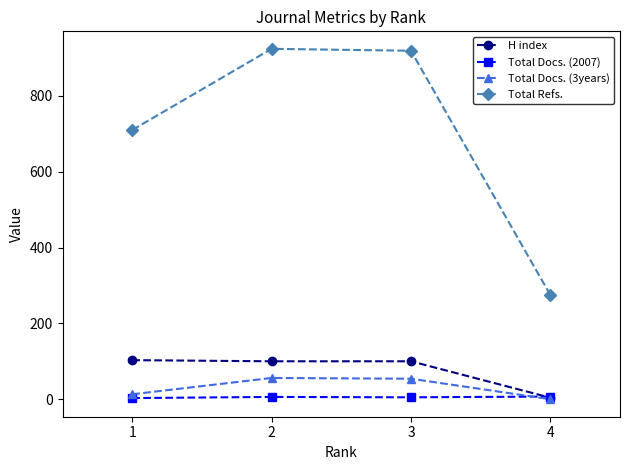

List the series in order of their peak value, highest first.

Total Refs., H index, Total Docs. (3years), Total Docs. (2007)